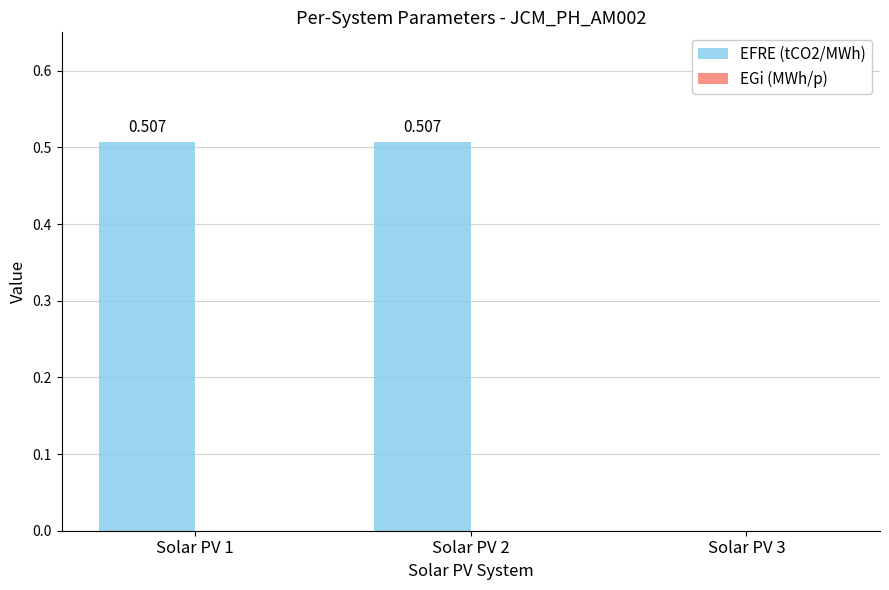

How many values are above zero?

2